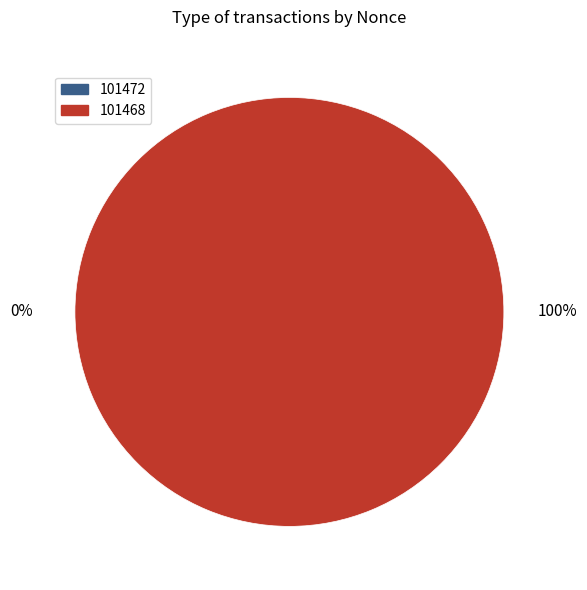

True or false: 101468 accounts for 100% of the total.

True